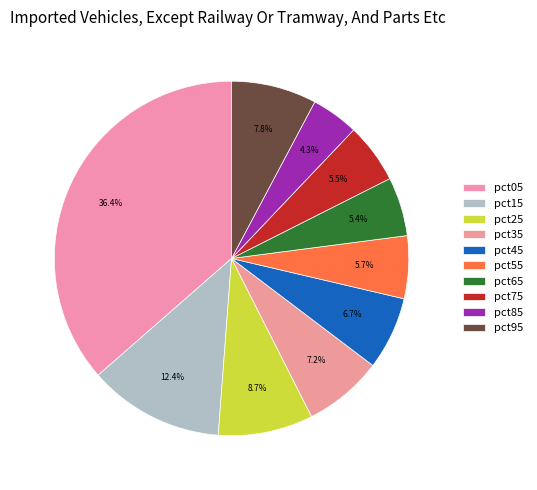

How many slices are in this pie chart?

10